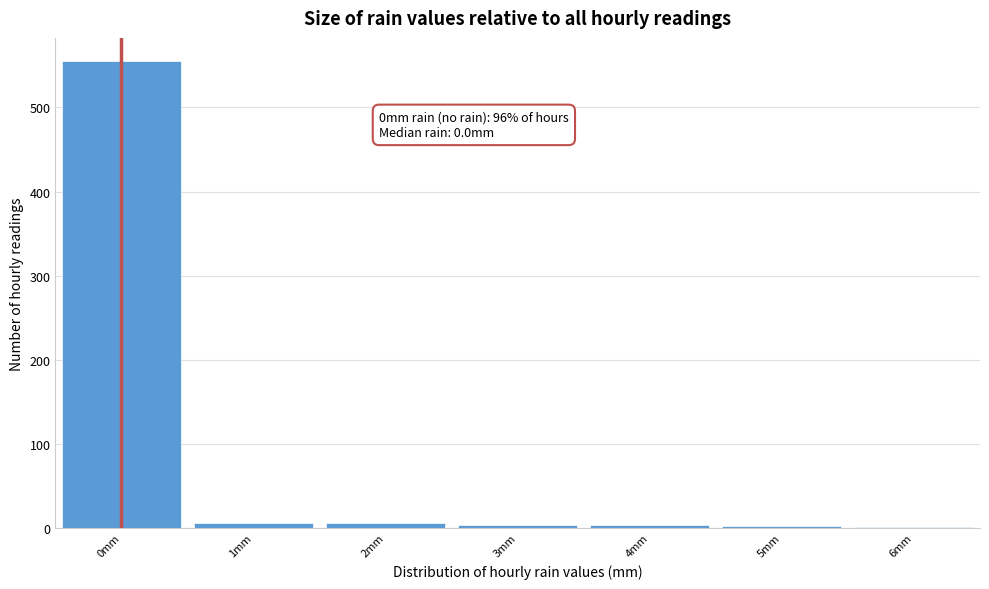

Over which range of the x-axis is the bar tallest?

-0.5 to 0.5